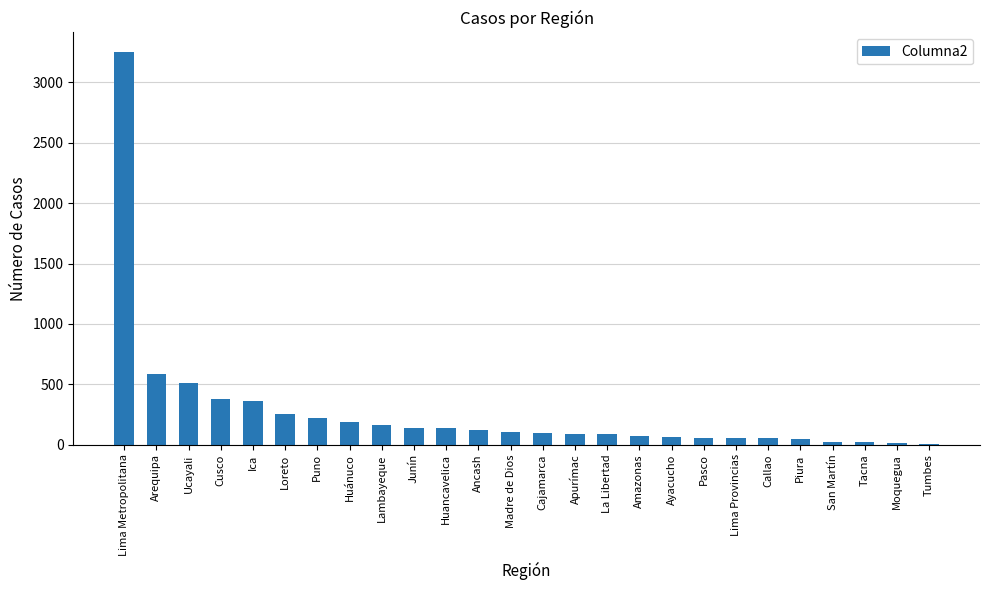

Are the bars horizontal?

No